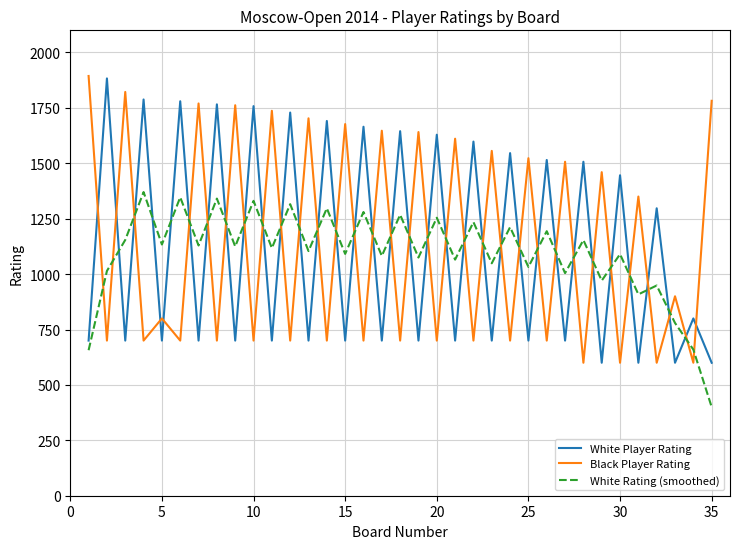

At how many categories does at least one series exceed 717?

35